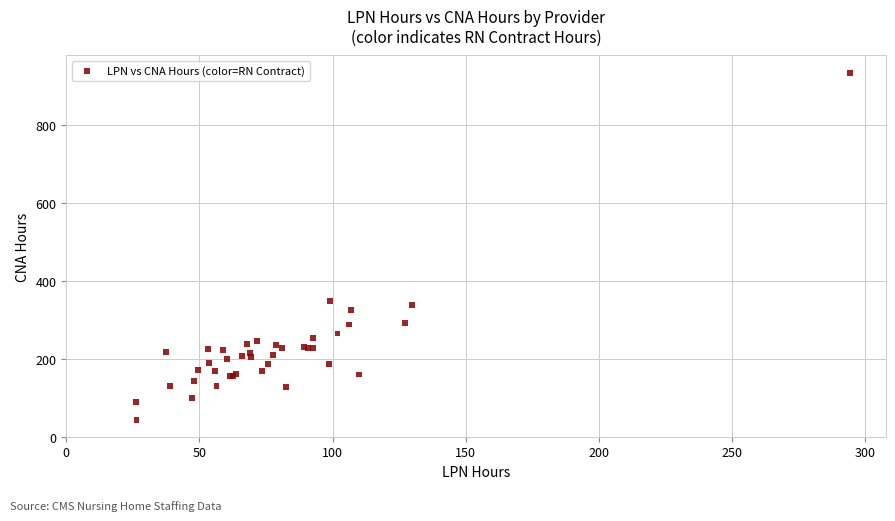

What Y value in the scatter plot is closest to 488?

349.0